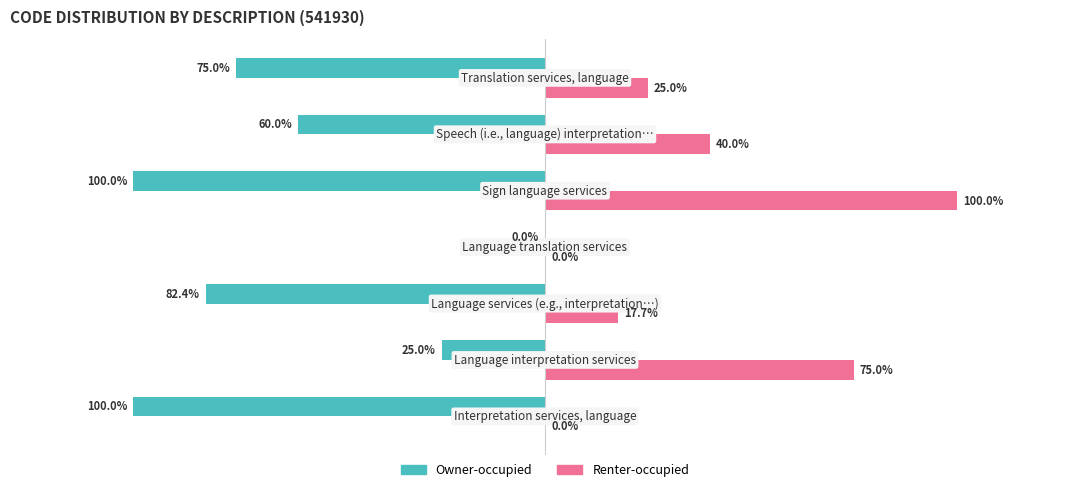

Which series has the largest total across all categories?

Renter-occupied